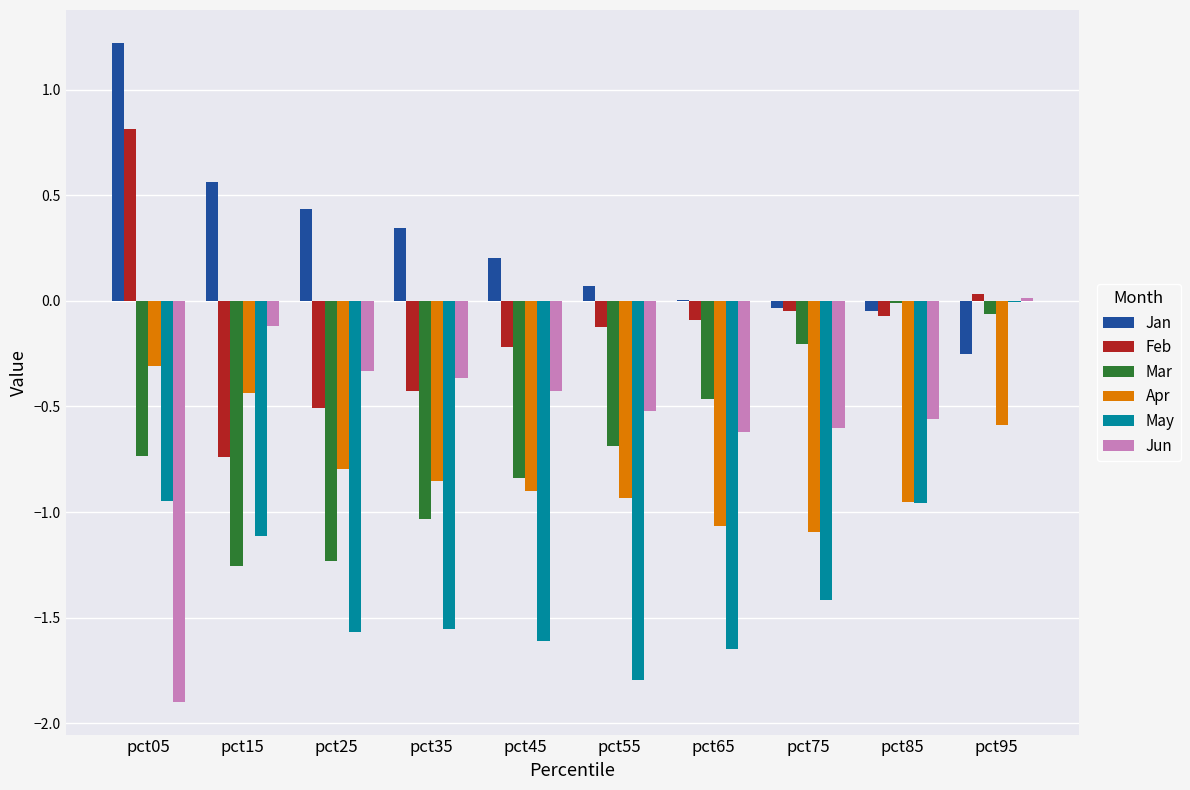

Where does the May series first go above -1?

pct05